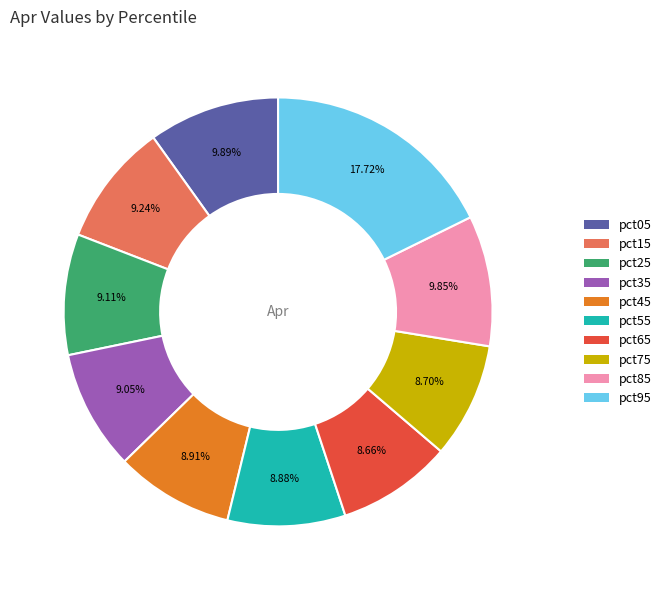

Is it true that pct05 is 10% of the pie?

True